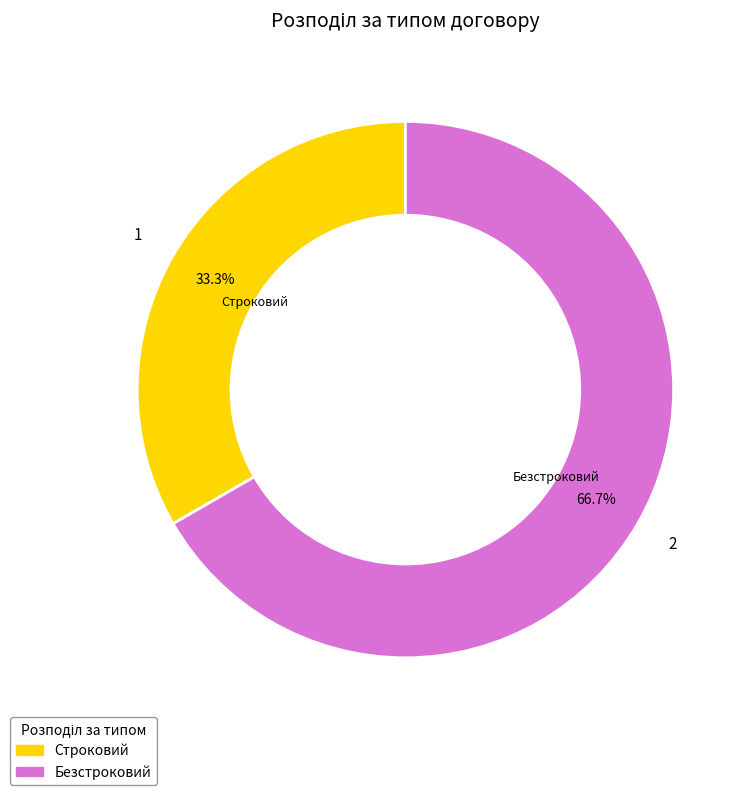

Do Строковий and Безстроковий together represent more than half of the pie?

Yes